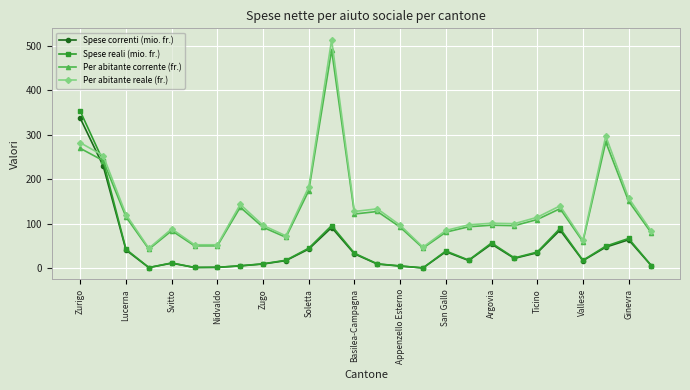

What is the greatest value displayed?

514.1